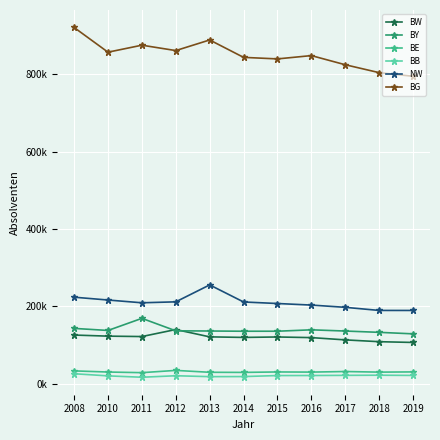

True or false: BY and BB cross at least once.

False